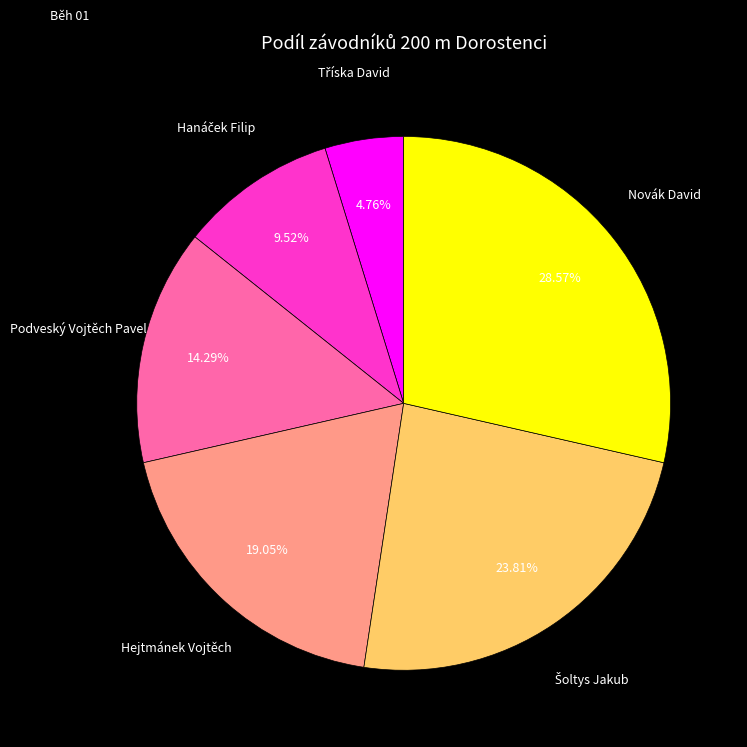

How much of the chart is everything except Podveský Vojtěch Pavel?

85.7%